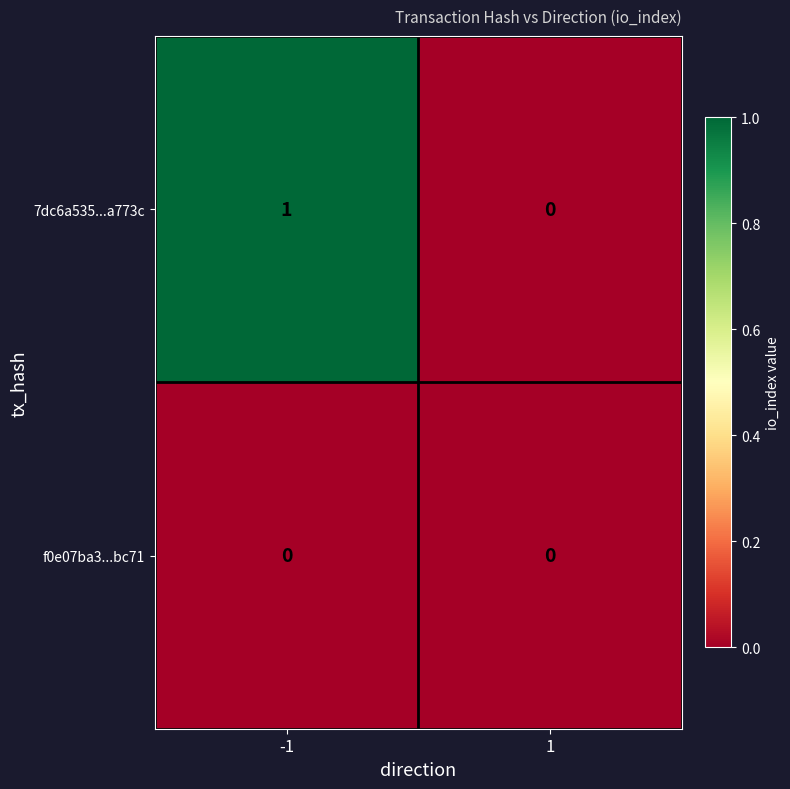

Reading left to right, extract all data points from this chart.

7dc6a535...a773c: -1=1	1=0
f0e07ba3...bc71: -1=0	1=0